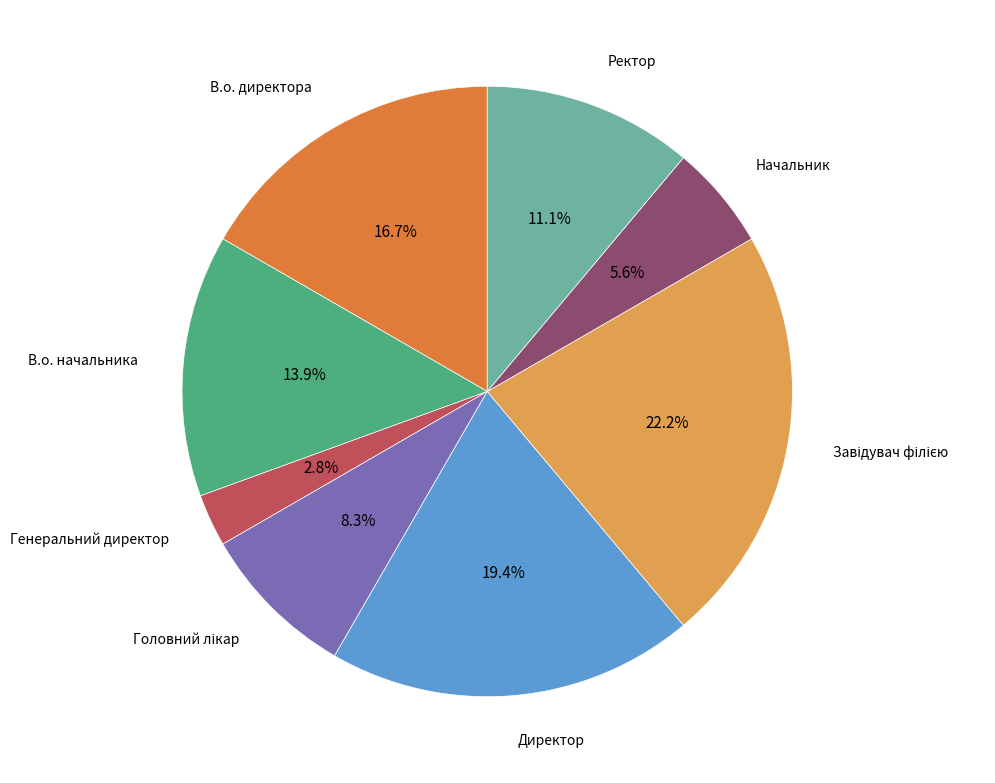

Which has a higher value, В.о. директора or Ректор?

В.о. директора